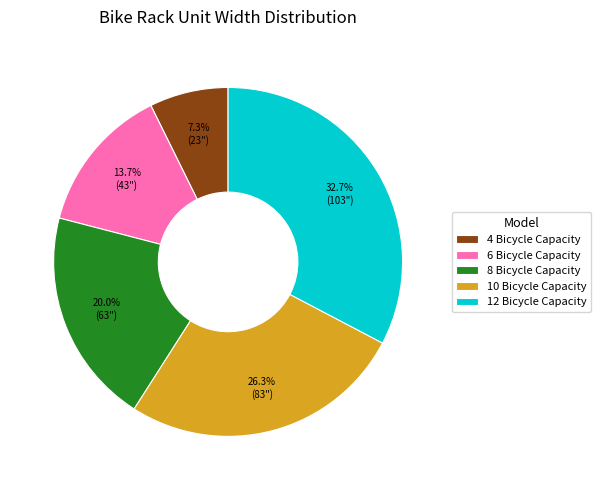

How much of the chart is everything except 6 Bicycle Capacity?

86.3%